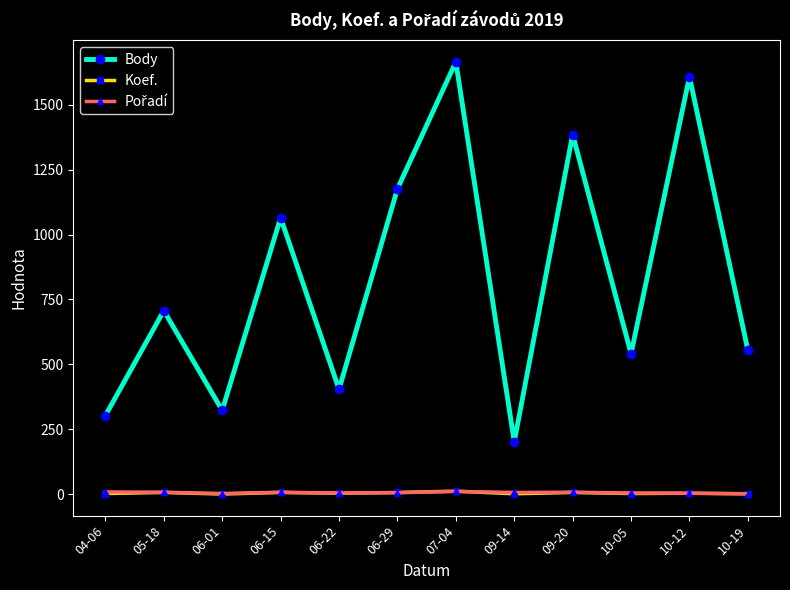

True or false: Body and Koef. intersect in this chart.

False